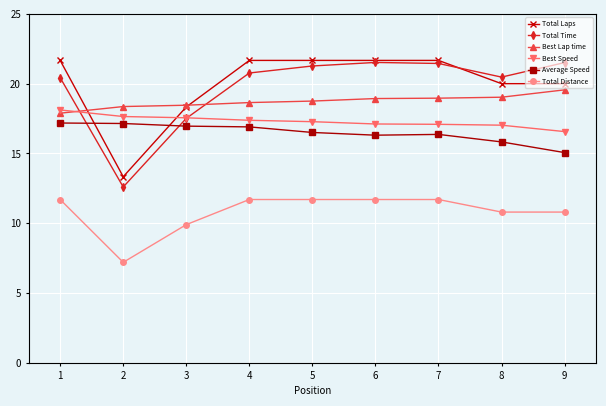

Where is Total Distance nearest to the value 9?

3